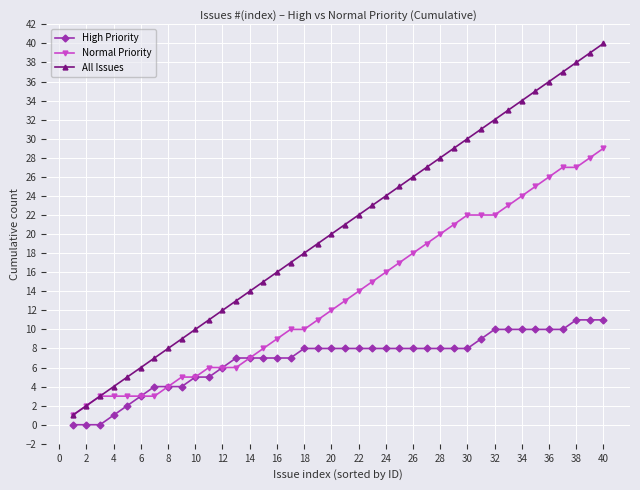

What is the maximum value for High Priority?

11